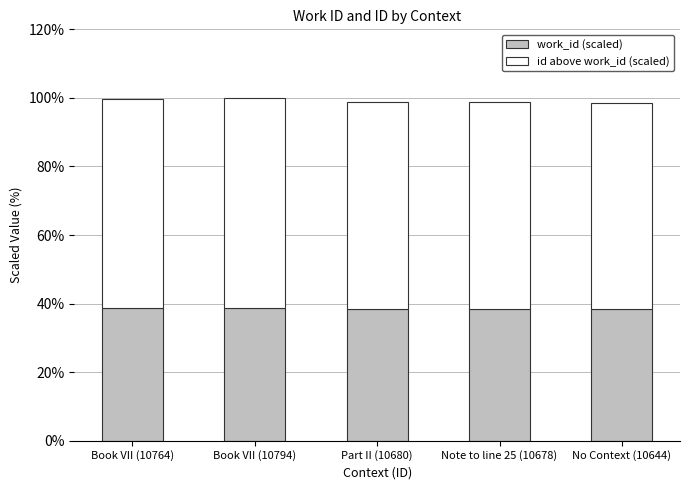

Is it true that work_id (scaled) equals 59.6 at No Context (10644)?

False